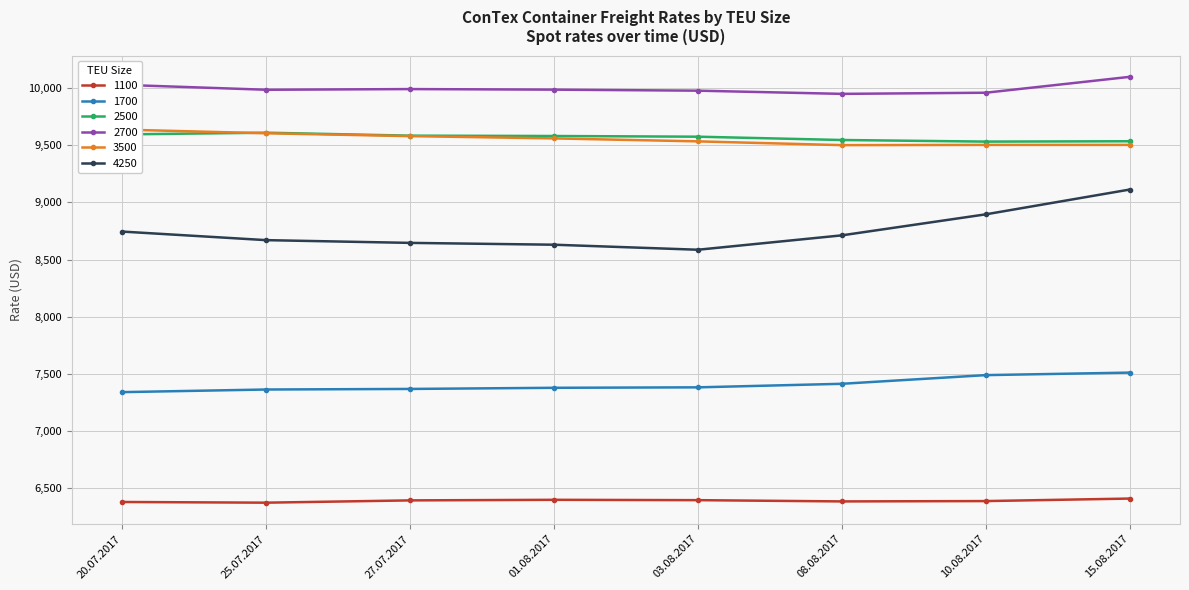

What is the total value across all series at 15.08.2017?

52170